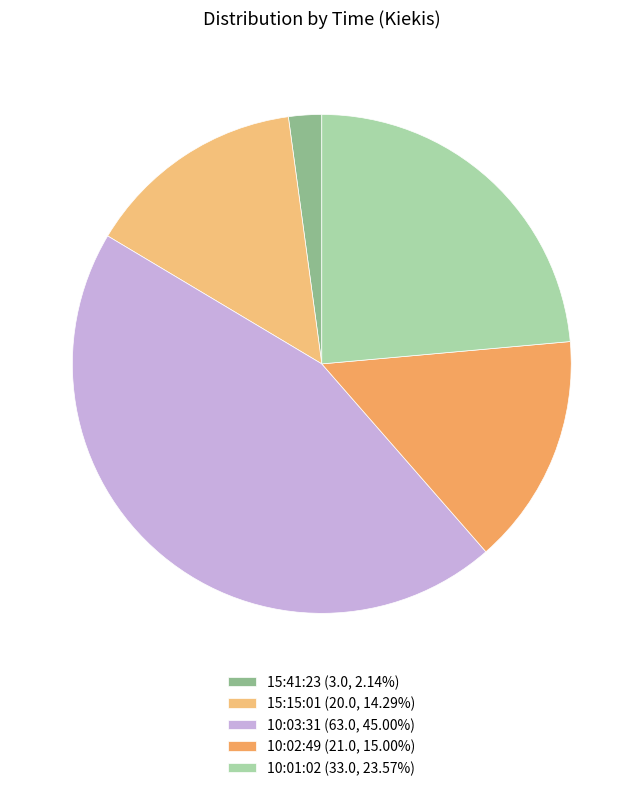

Count the number of slices in the pie.

5